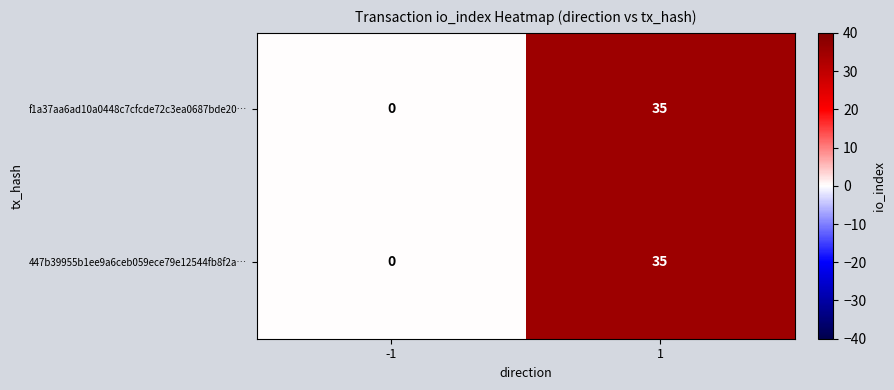

The value of 447b39955b1ee9a6ceb059ece79e12544fb8f2a… at -1 is 0. True or false?

True